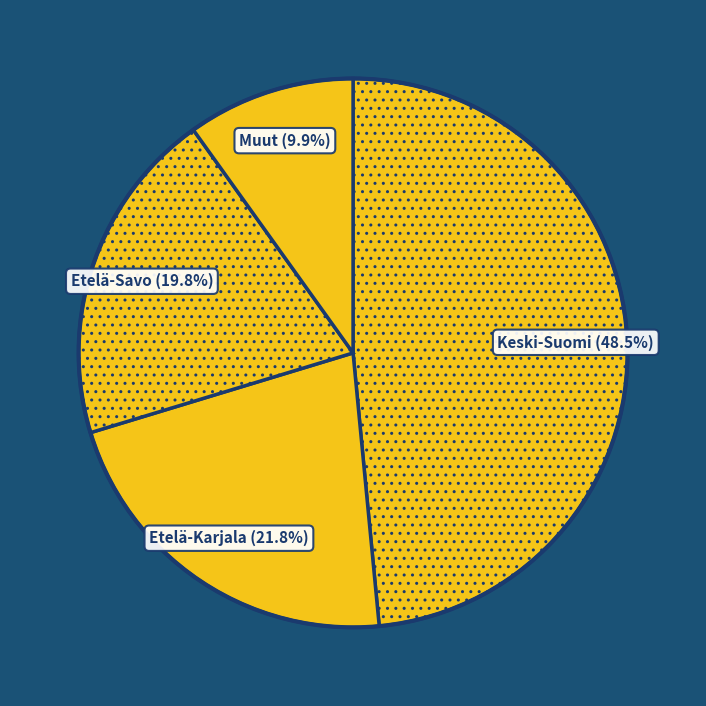

How many segments does this pie chart have?

4